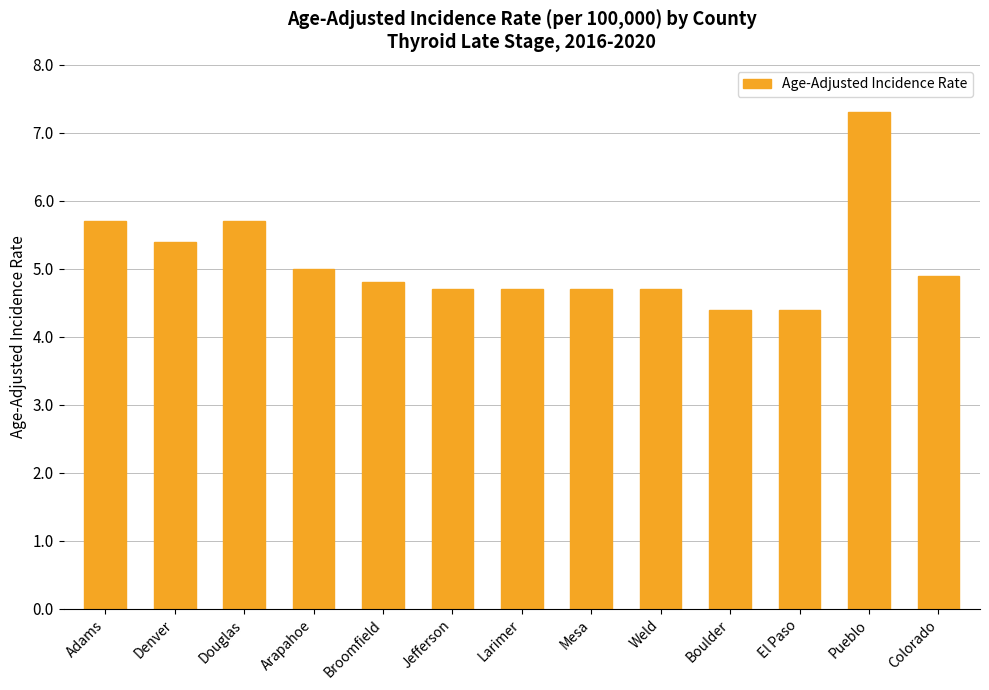

Read the value at Colorado.

4.9